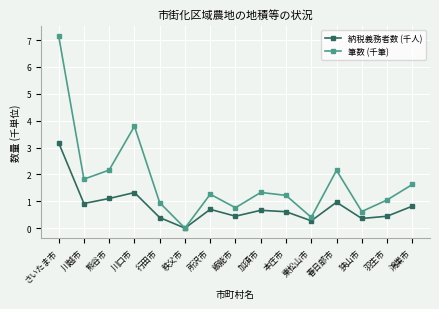

What position from the right is 狭山市?

3